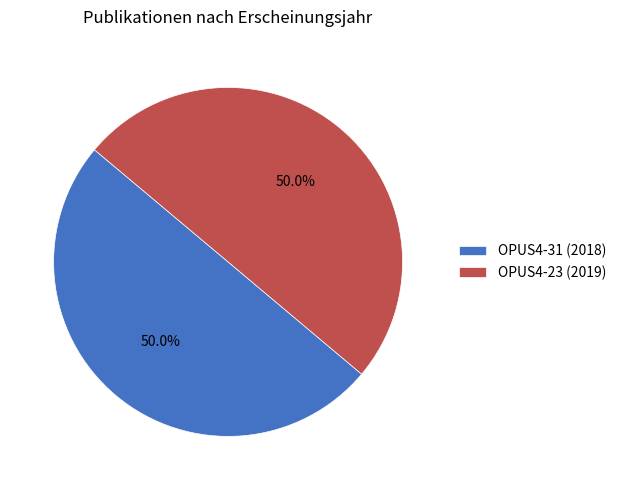

Do OPUS4-23 (2019) and OPUS4-31 (2018) together represent more than half of the pie?

Yes